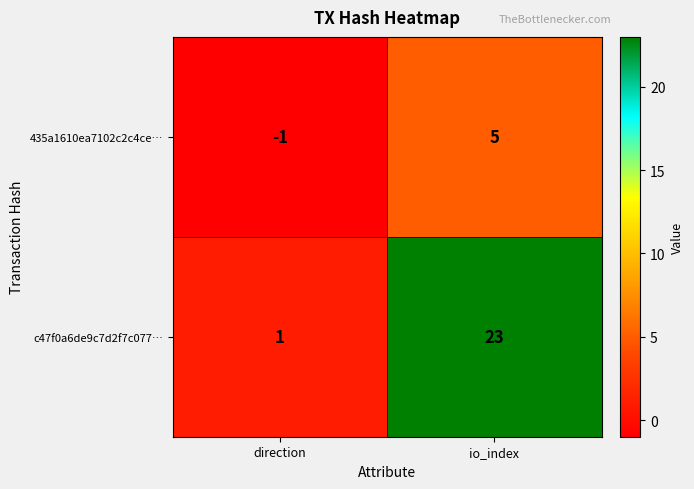

What is the greatest value displayed?

23